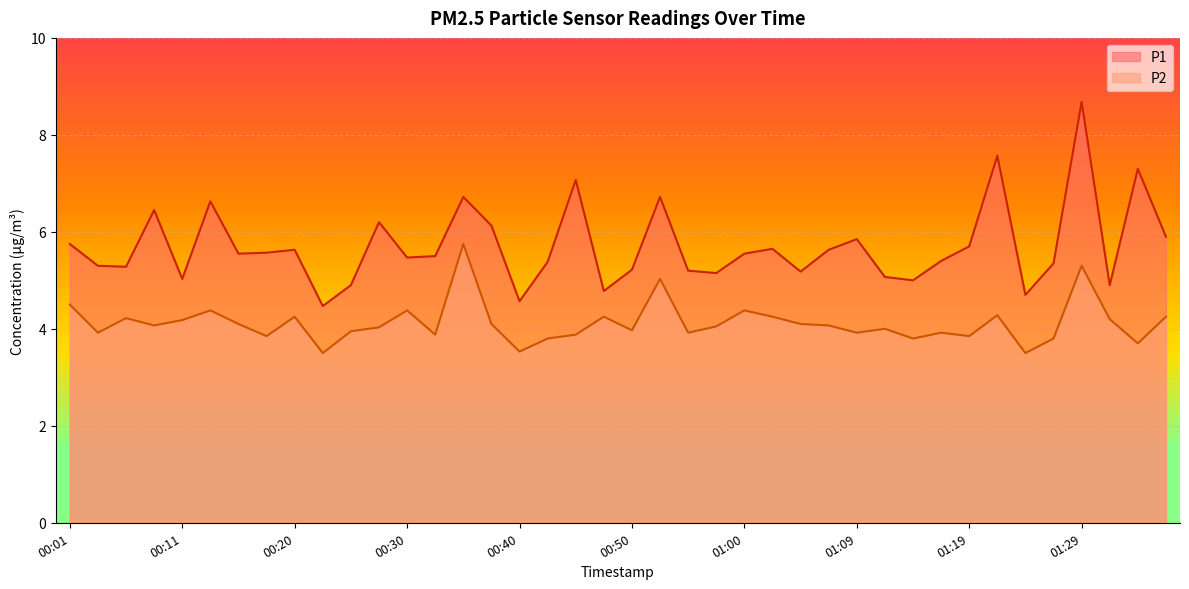

What position from the right is 00:55?

18